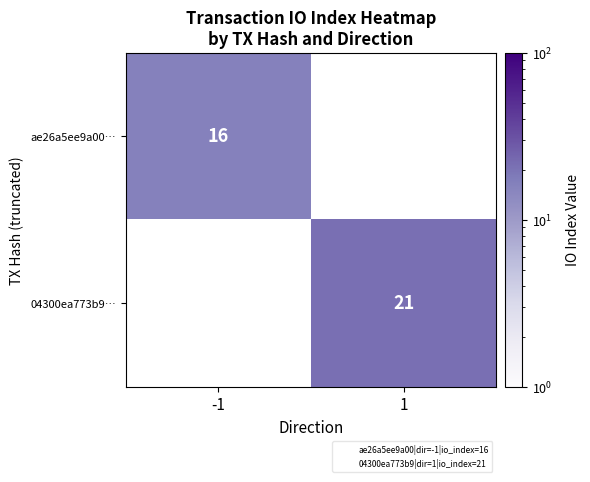

What is the maximum value for ae26a5ee9a00…?

16.0